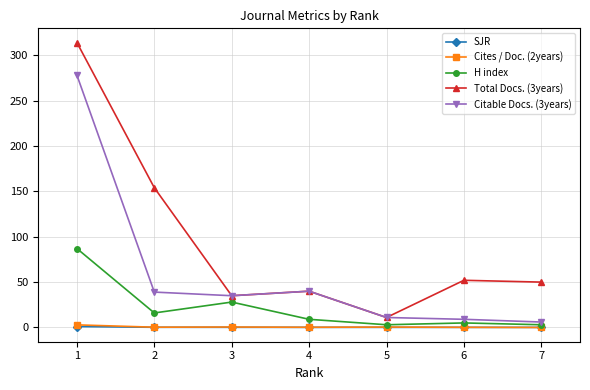

Which series has the largest range (max minus min)?

Total Docs. (3years)